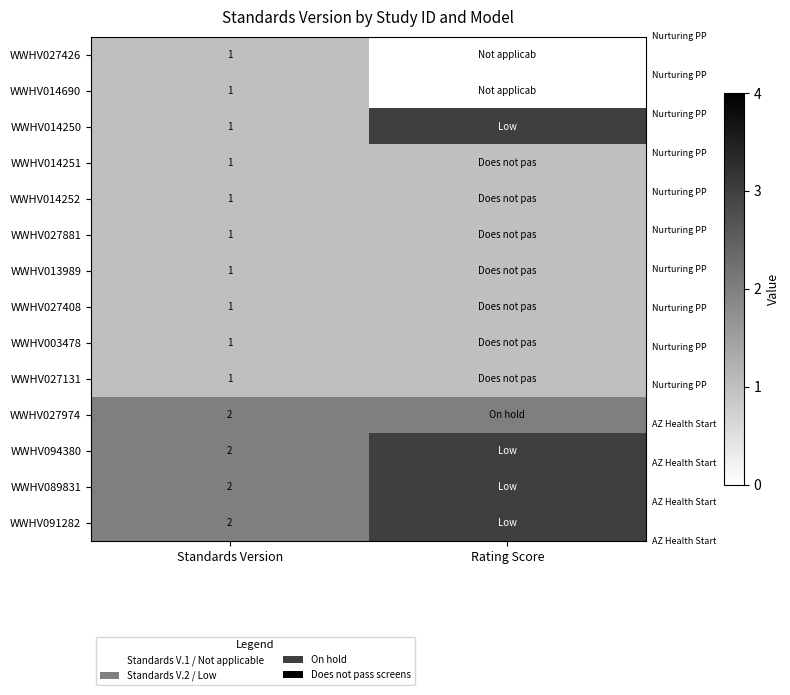

What is the total value across all series at Standards Version?

18